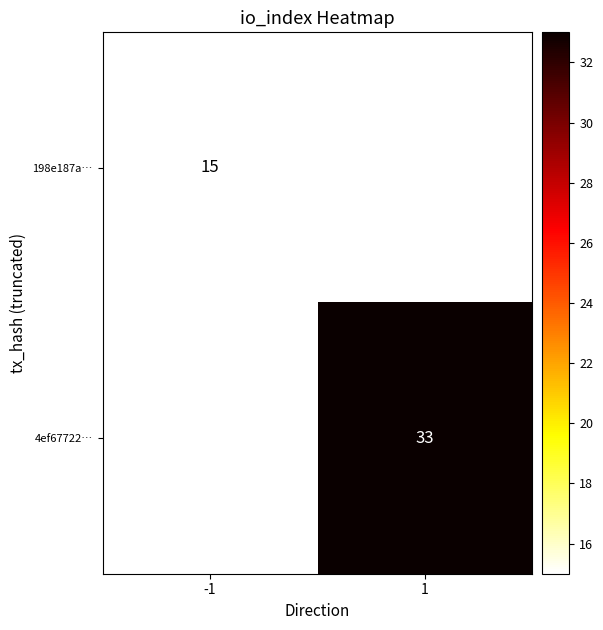

True or false: 198e187a… has a value of 15 at -1.

True